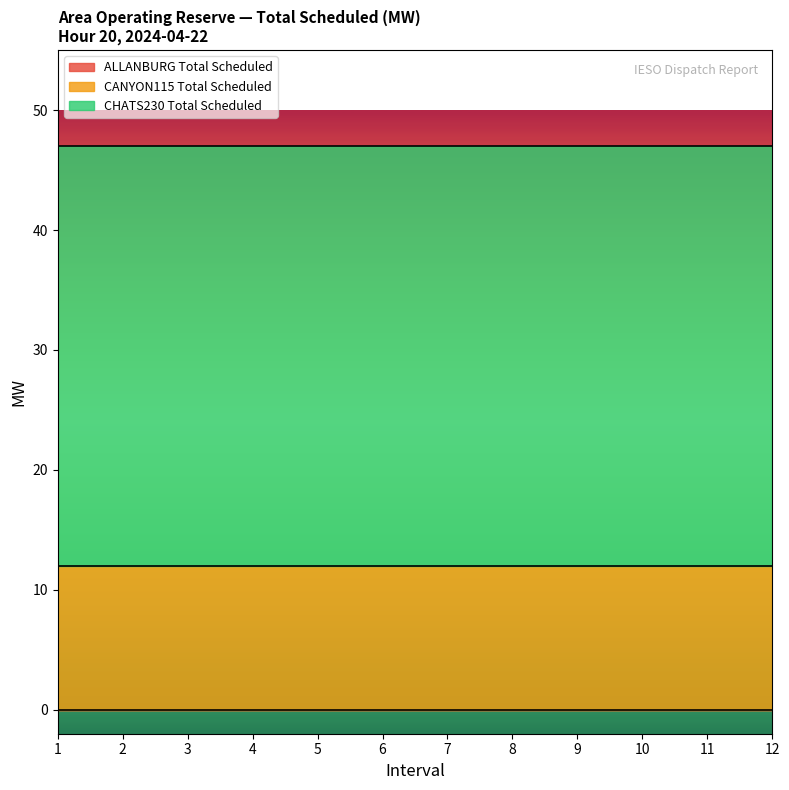

True or false: Total Scheduled(MW) and Remaining Reserve(MW) intersect in this chart.

False